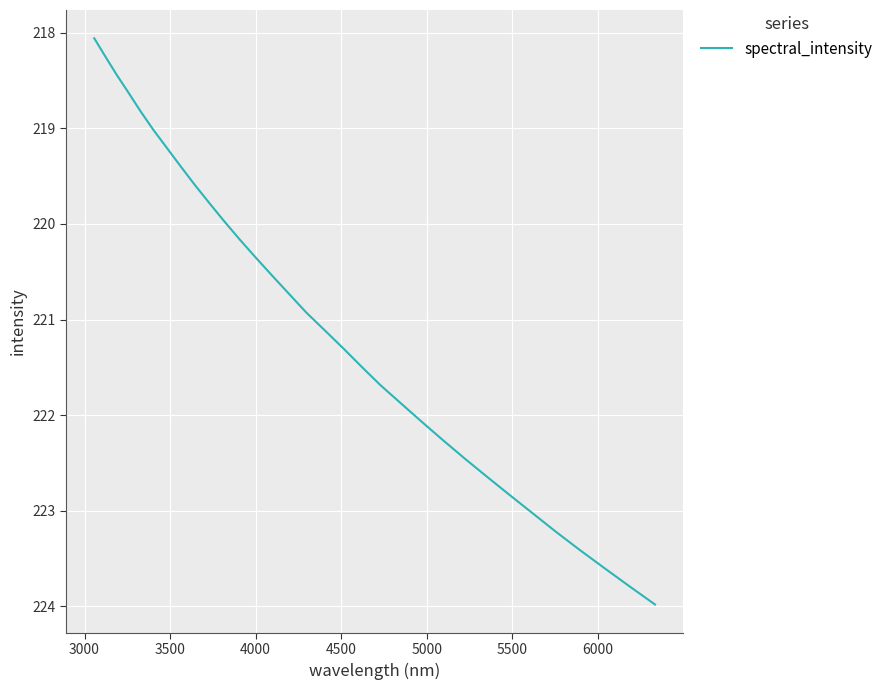

What is the difference between the maximum and minimum values?

5.9